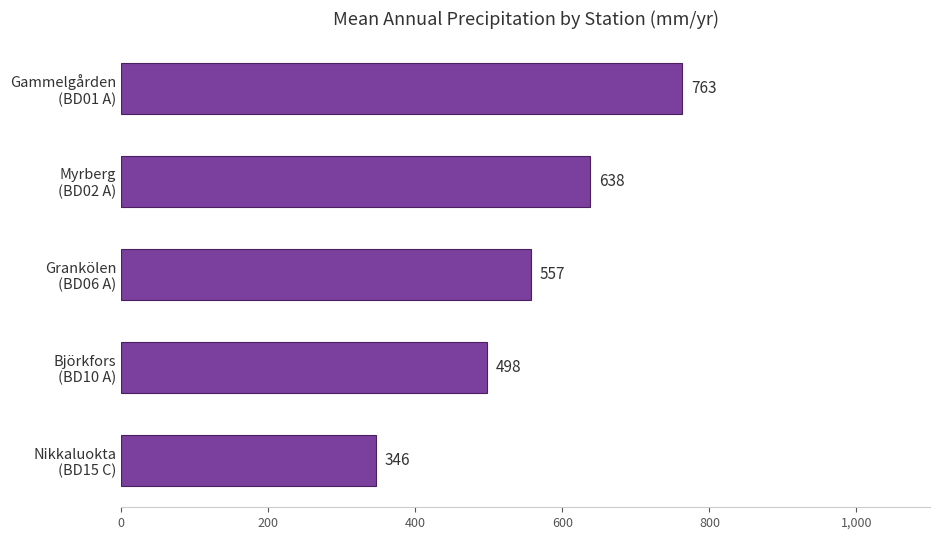

What is the smallest value displayed?

346